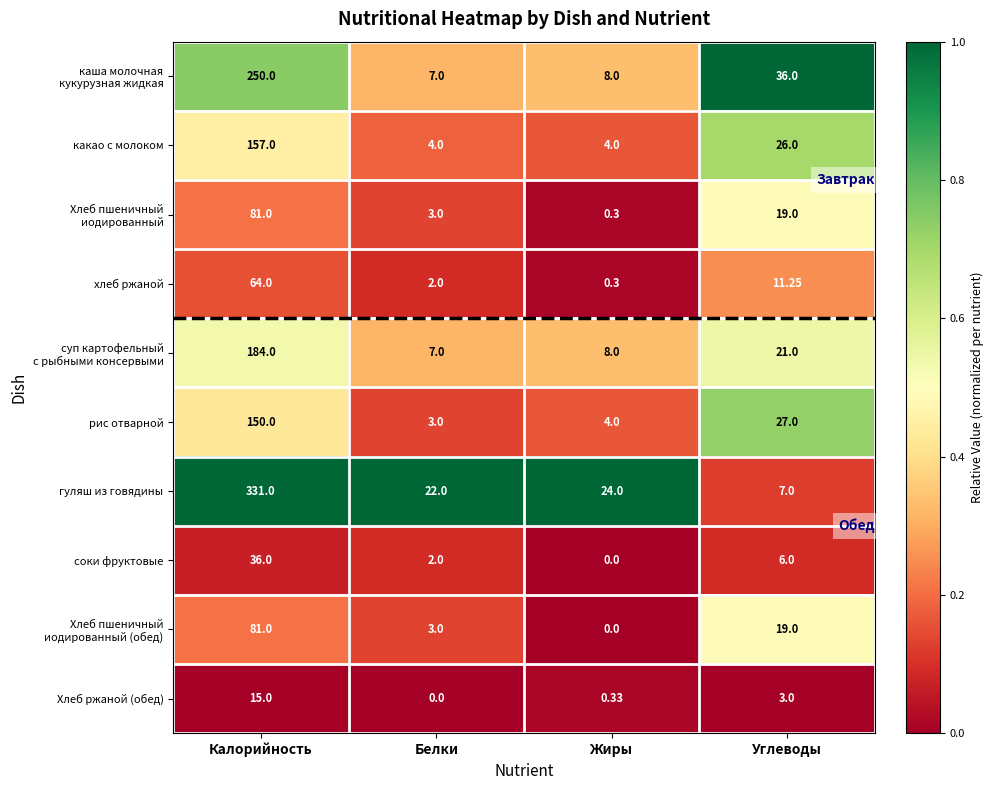

At which label does гуляш из говядины first exceed 24?

Калорийность